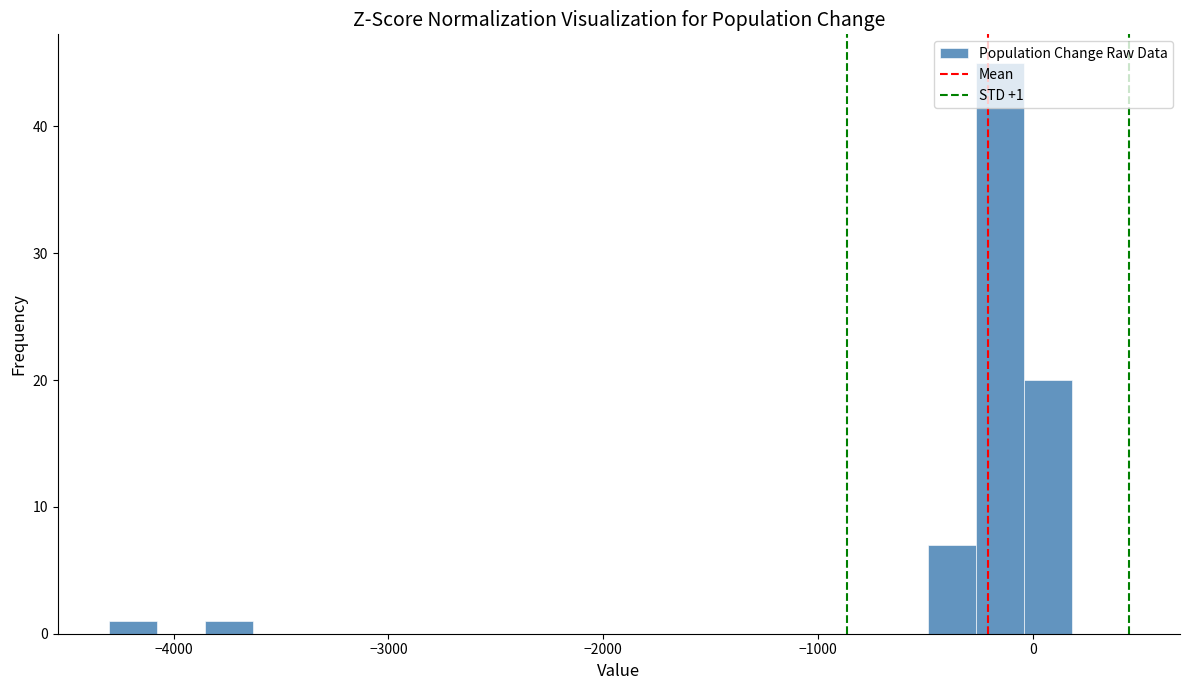

Read against the x-axis, roughly where is the centre of the tallest bar?

-200